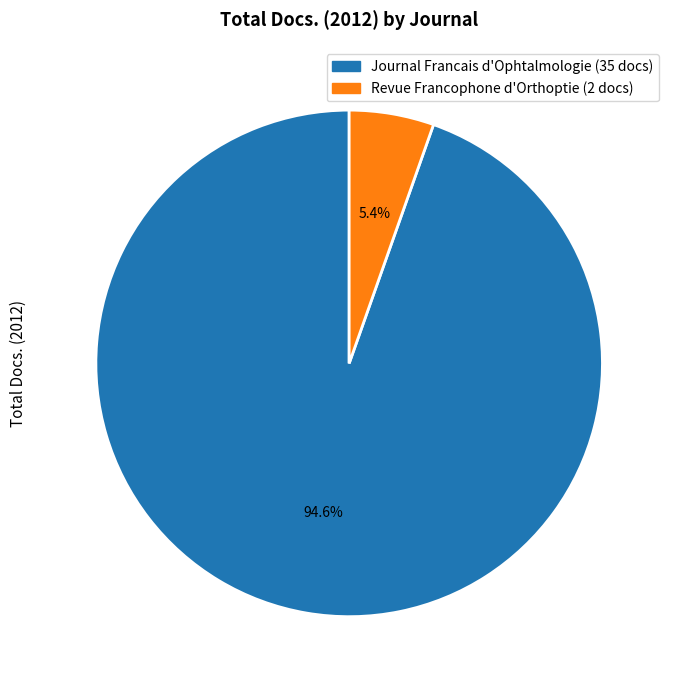

Is it true that Revue Francophone d'Orthoptie is 5% of the pie?

True